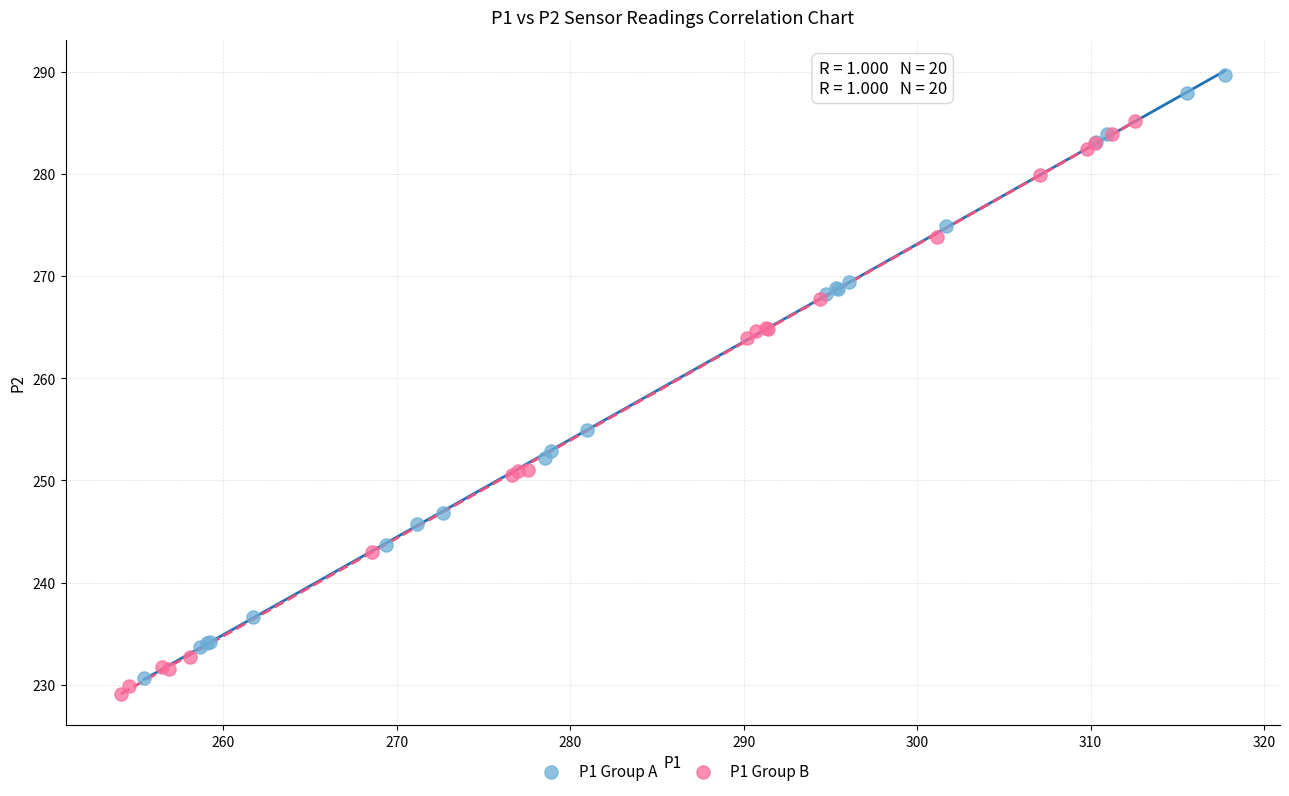

Which series contains the highest Y value?

P1 Group A